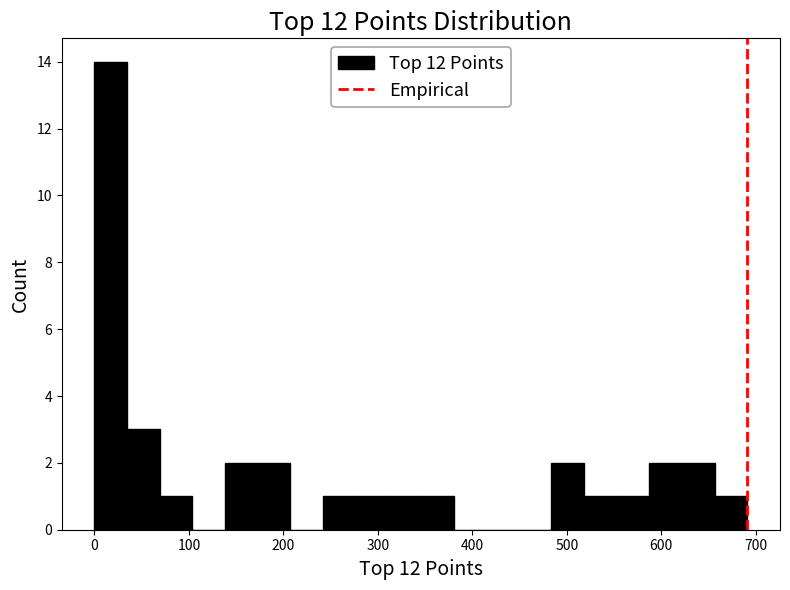

Read against the x-axis, roughly where is the centre of the tallest bar?

20